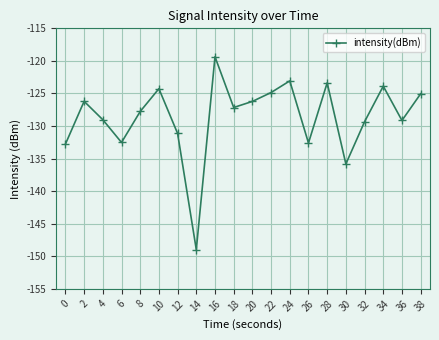

The chart shows a value of -226.6 at 36. True or false?

False